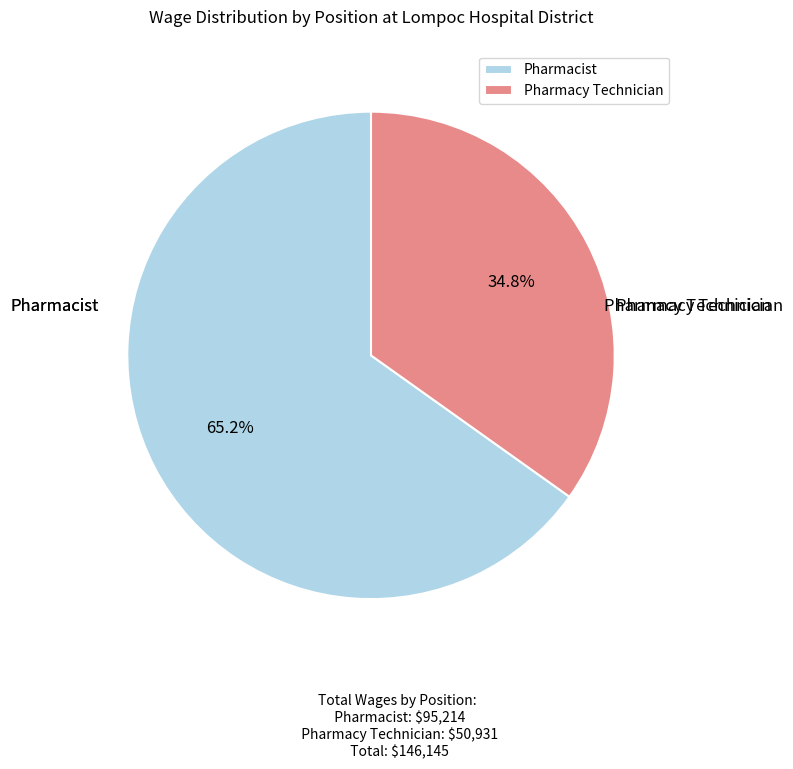

Between Pharmacy Technician and Pharmacist, which is larger?

Pharmacist